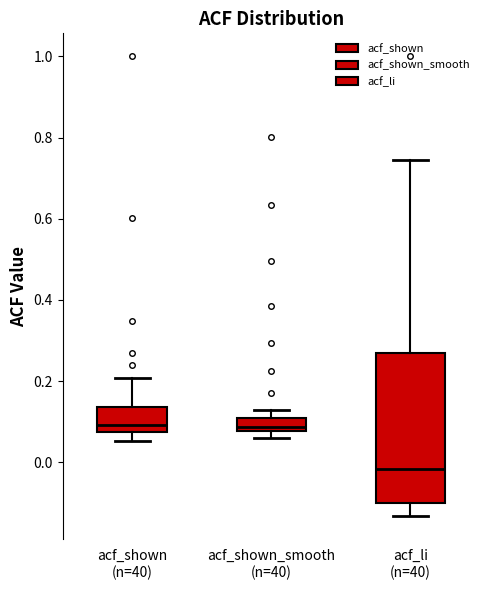

Reading left to right, read every box against the y-axis: the position of its median line, the range the box covers, and the ends of its whiskers. The values are not printed on the chart, so give them approximately, as read against the axis.

acf_shown (n=40): median 0.10, box 0.08 to 0.14, whiskers 0.06 to 0.20
acf_shown_smooth (n=40): median 0.08 (just above the box's lower edge), box 0.08 to 0.12, whiskers 0.06 to 0.14
acf_li (n=40): median -0.02, box -0.10 to 0.26, whiskers -0.14 to 0.74